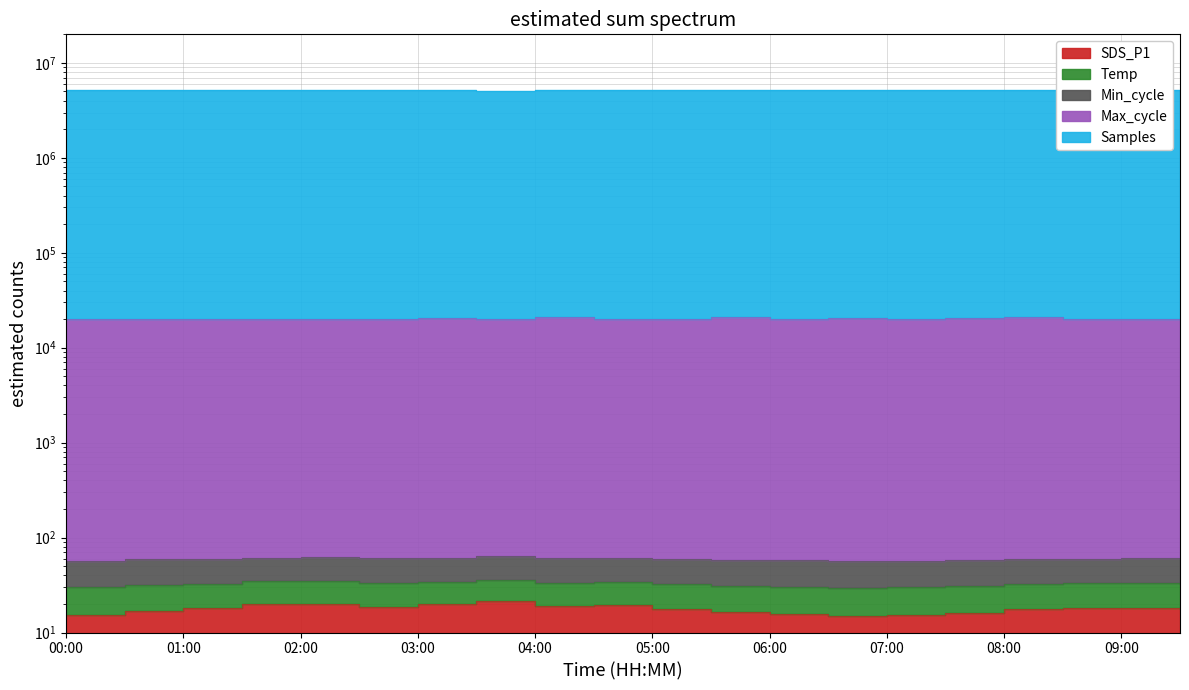

Is it true that Samples equals 5155352.6 at 05:00?

True